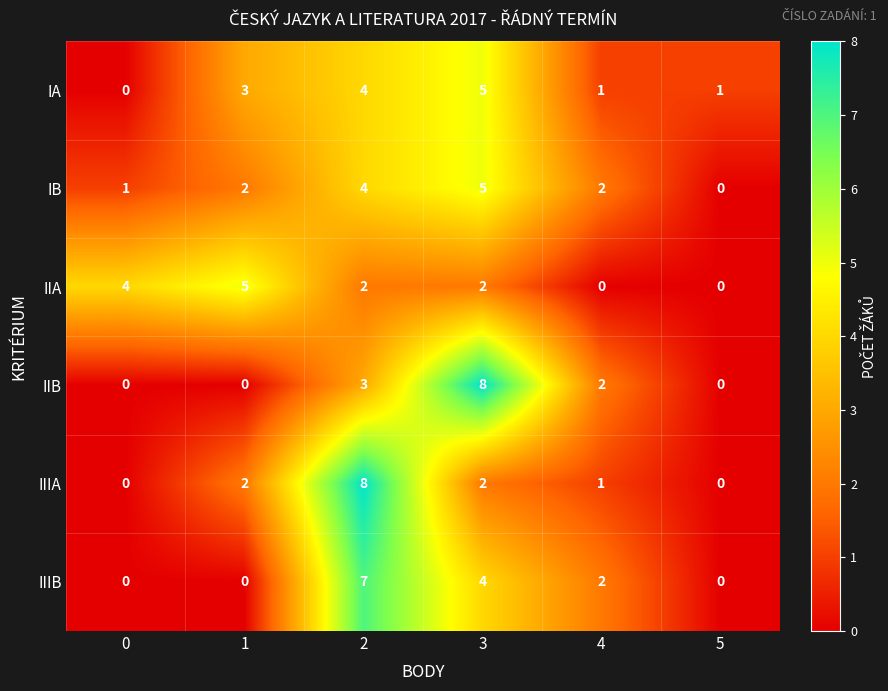

What is the spread (max minus min) of values at 1?

5